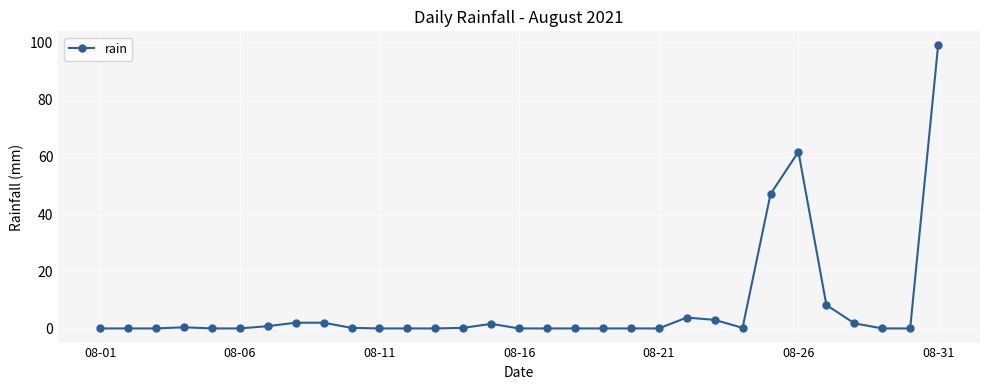

What is the maximum value shown in the chart?

99.0